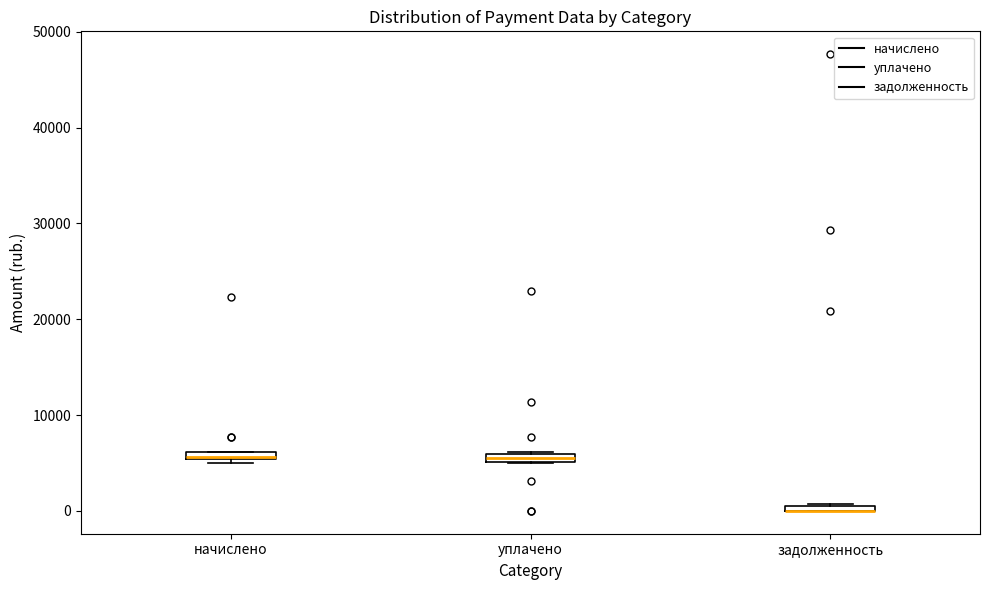

Where is the upper edge of the box for задолженность on the y-axis? The values are not printed on the chart, so give them approximately, as read against the axis.

1000